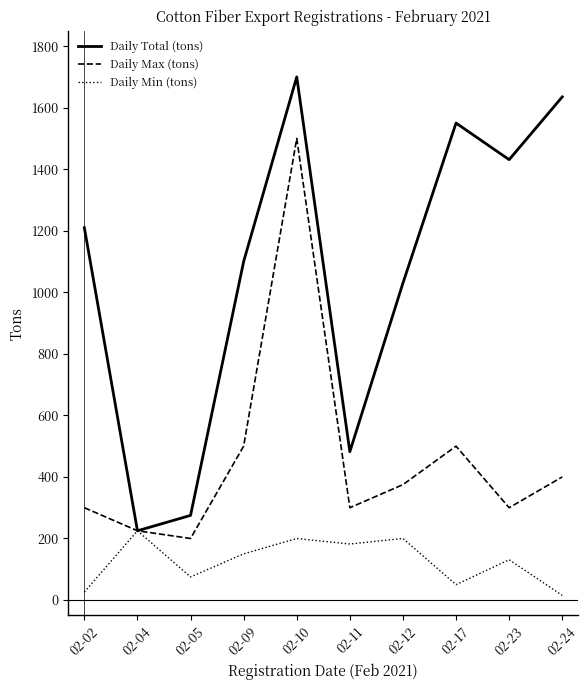

Is this an area chart (filled region under the line)?

No